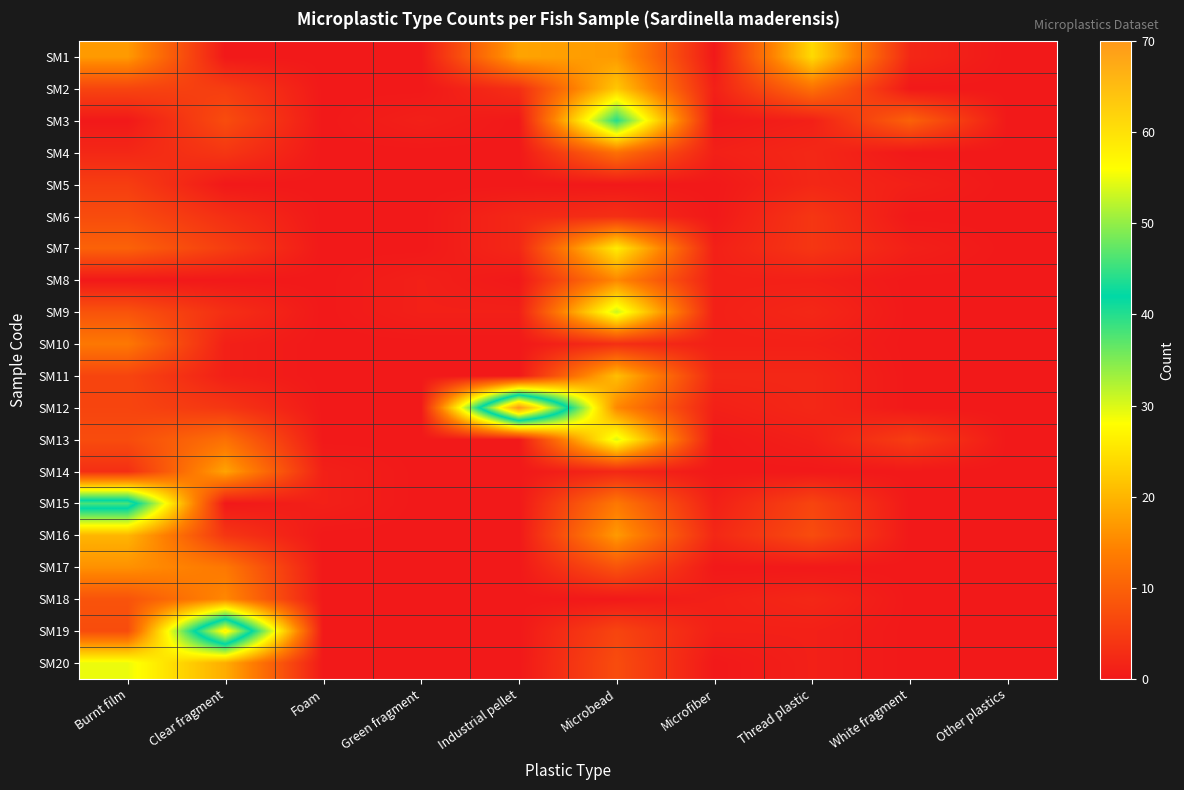

What is the difference between the highest and lowest values at Microbead?

40